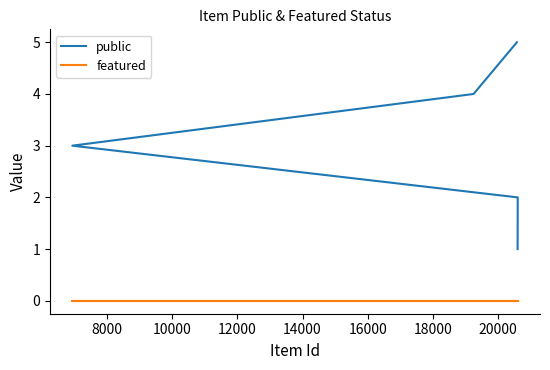

How many series are shown in this chart?

2